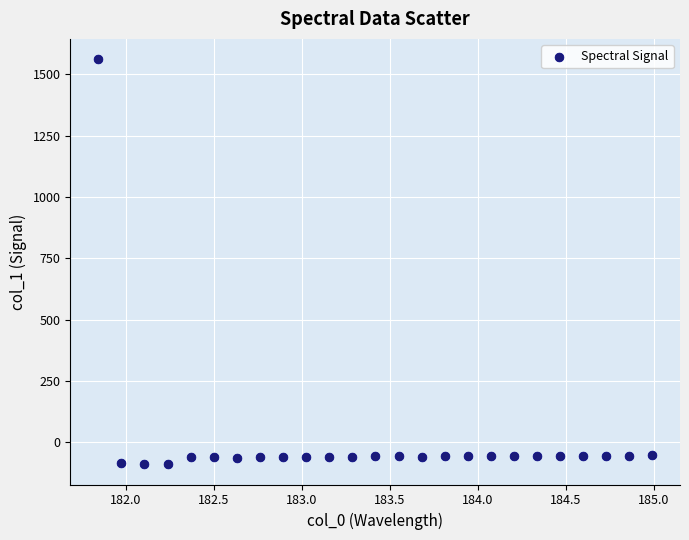

What is the range of X values (max minus min)?

3.1